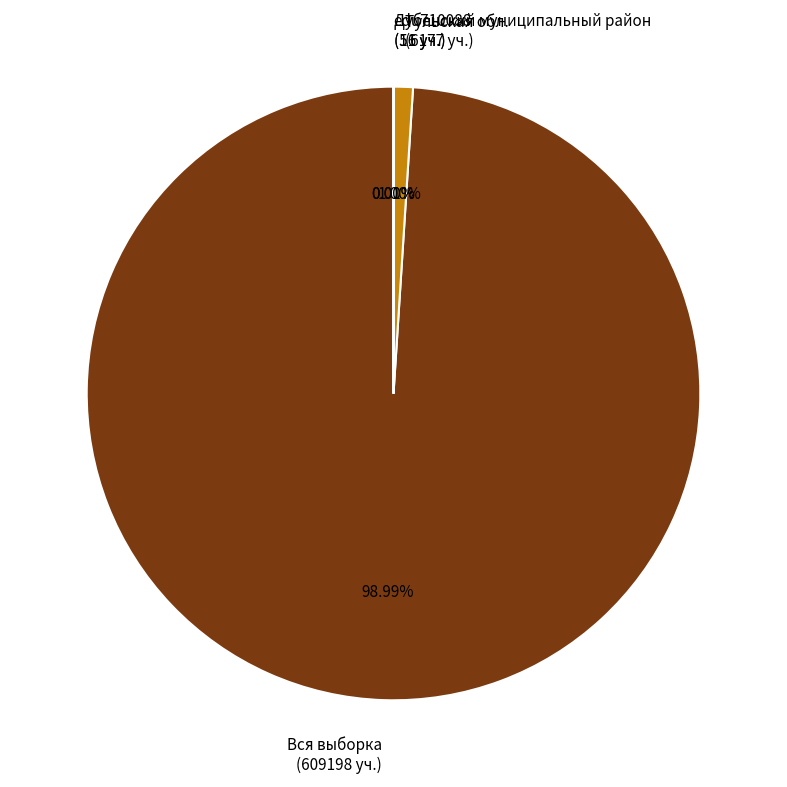

Which category has the biggest portion of the pie?

Вся выборка